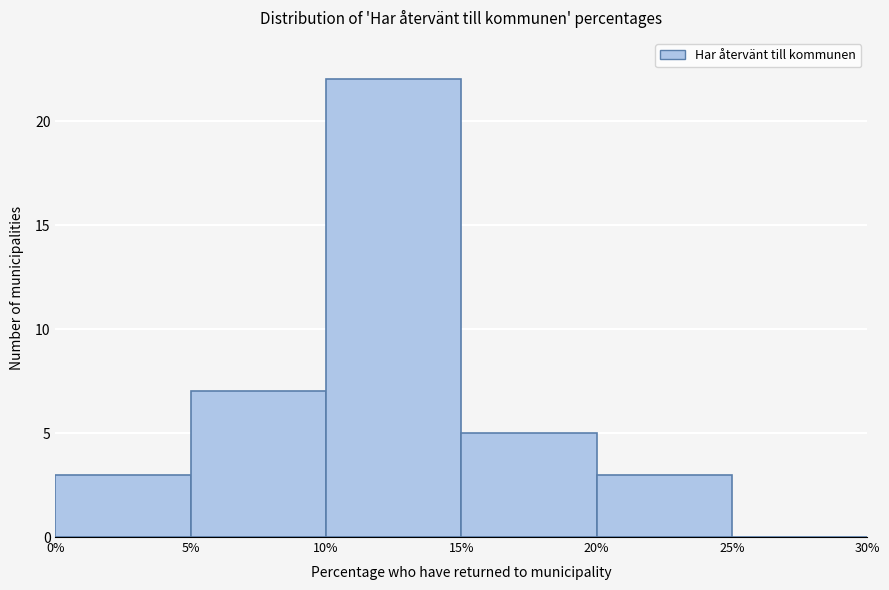

Which range on the x-axis has the tallest bar?

10% to 15%